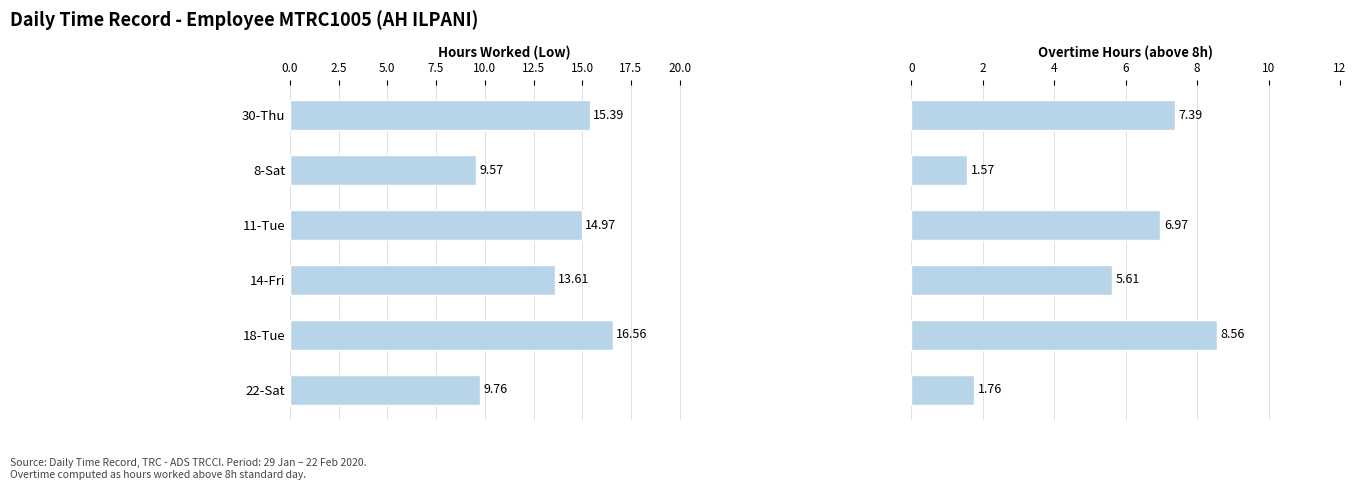

What is the average value of the Hours Worked (Low) series?

13.3